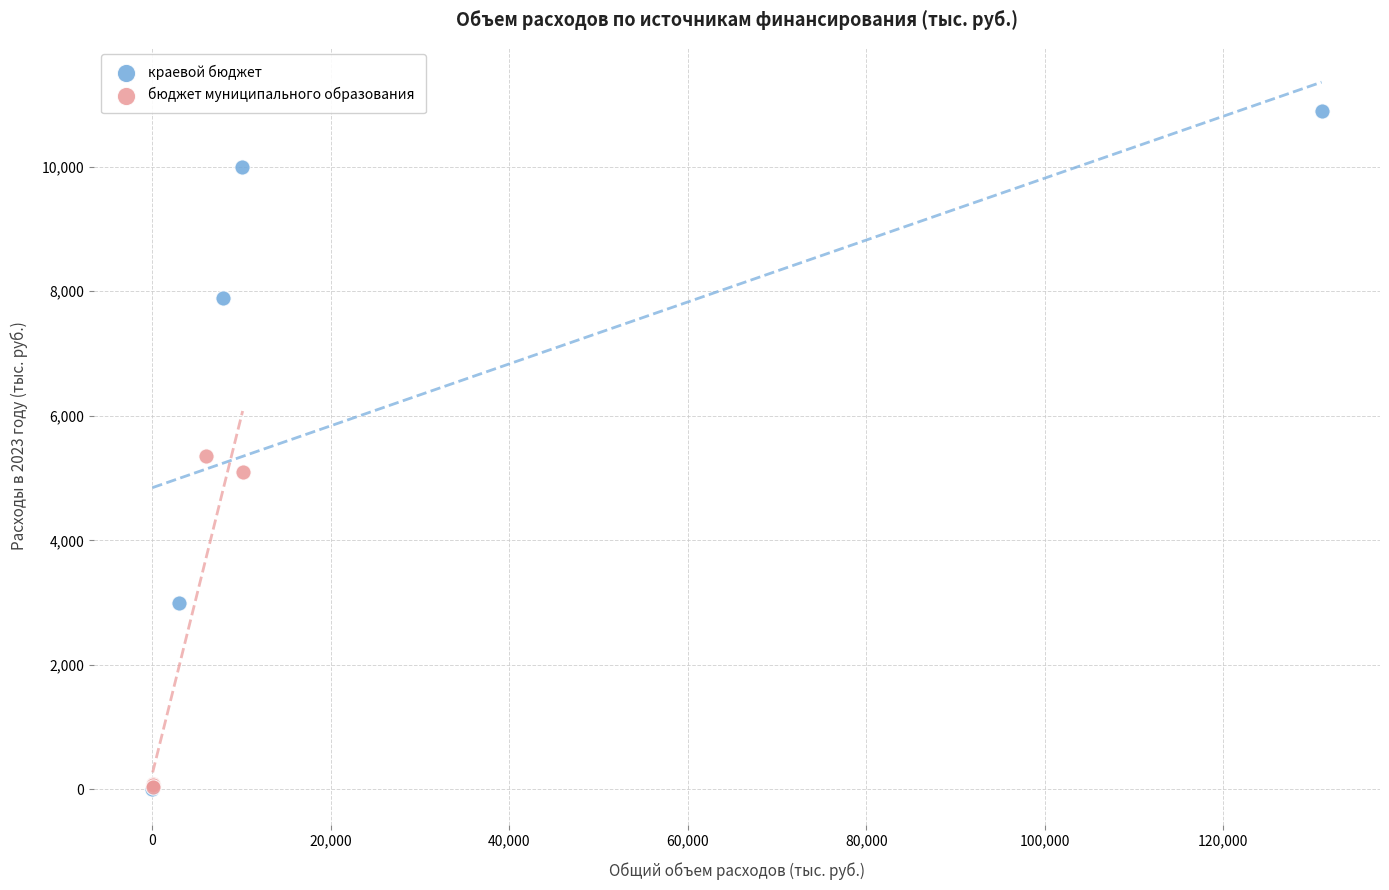

Which series has the widest spread of Y values?

краевой бюджет